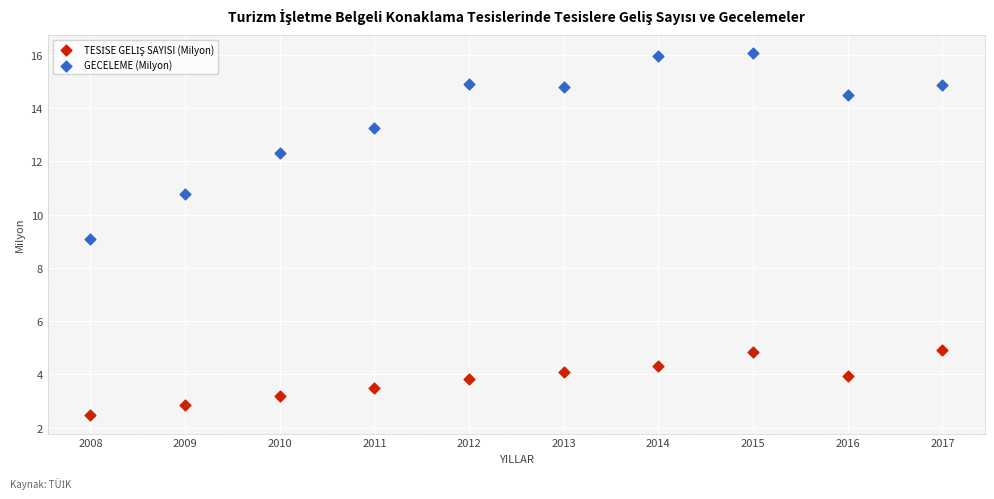

In the GECELEME (Milyon) series, what Y value is closest to 12?

12.3